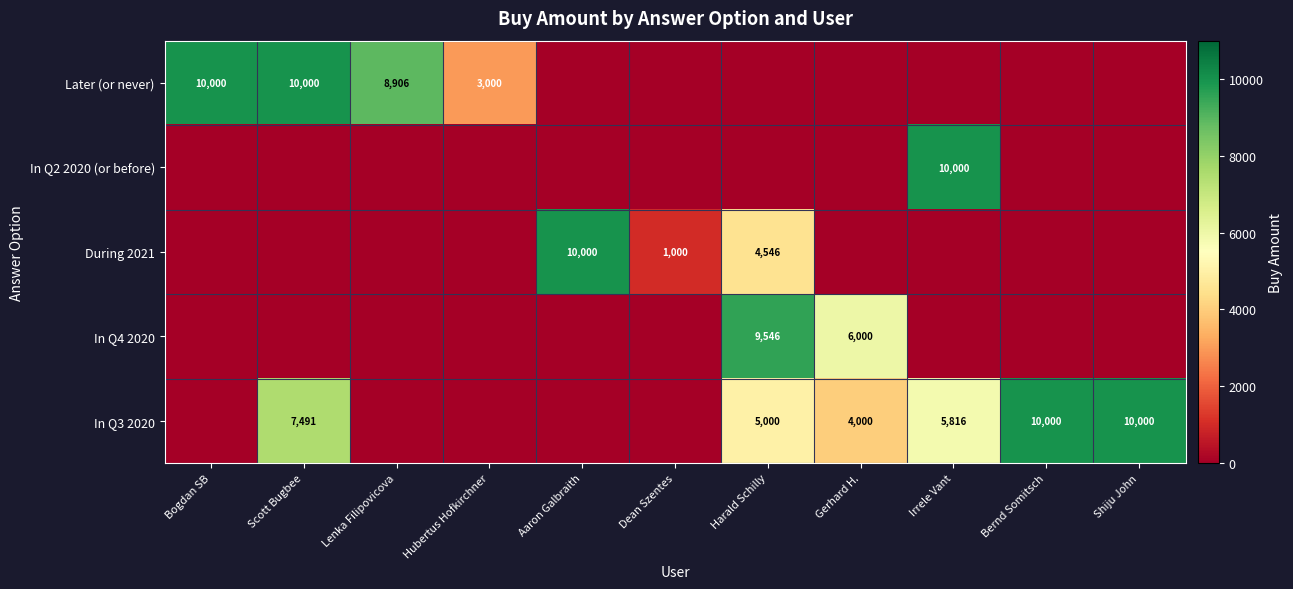

Which category has the highest value across all series?

Bogdan SB